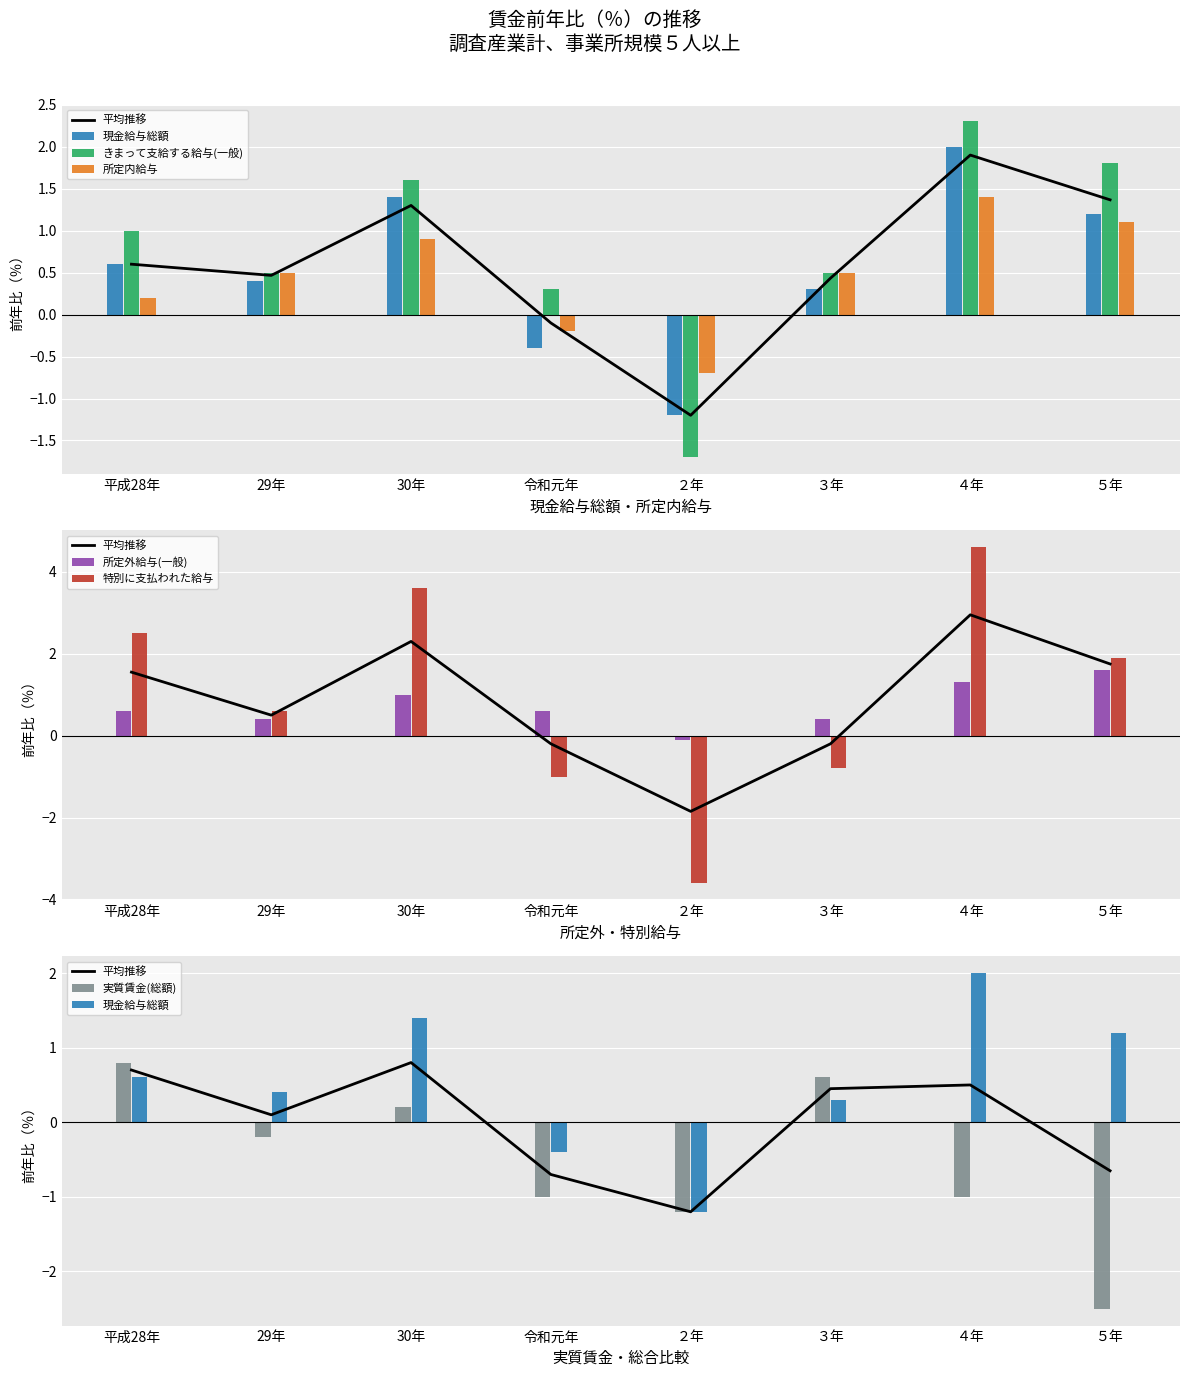

What is the value of the 所定外給与(一般) bar at the 4th from the left?

0.6